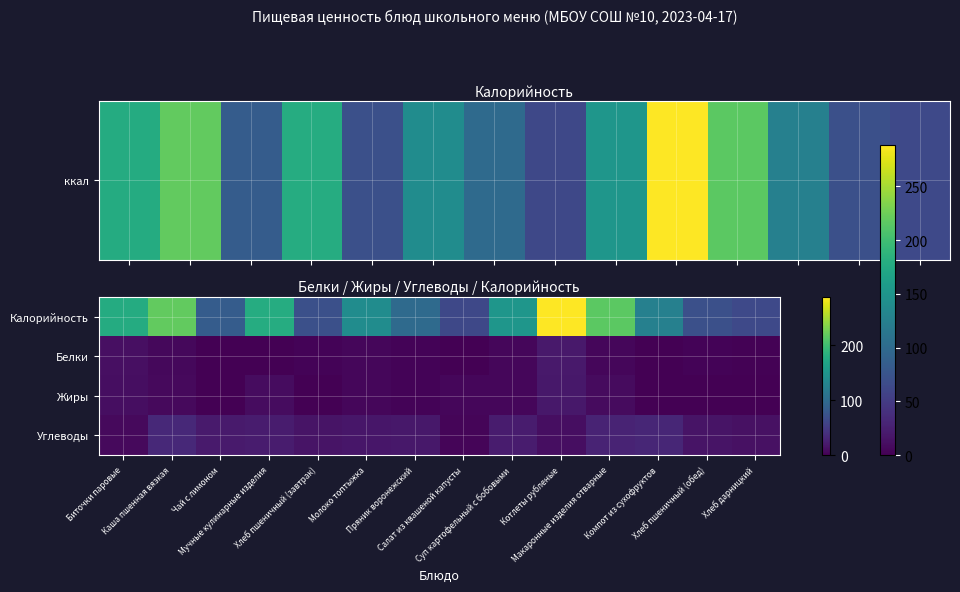

Between Биточки паровые and Суп картофельный с бобовыми, which series saw the biggest shift?

Калорийность